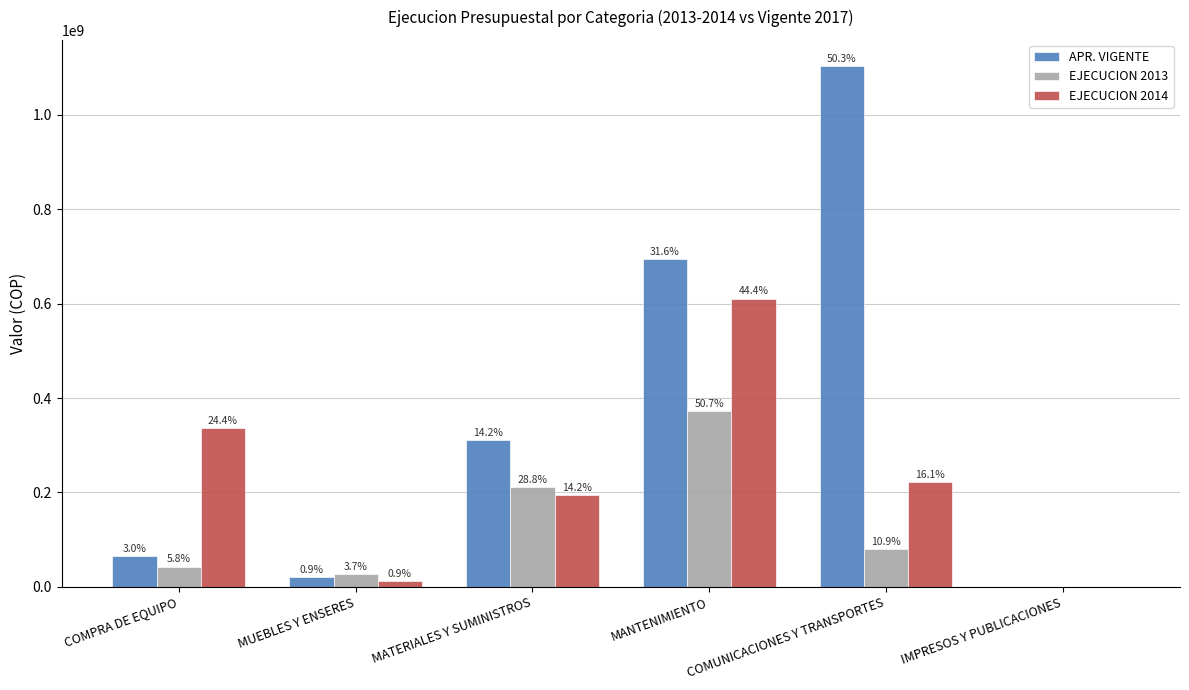

How many groups of bars are there?

6